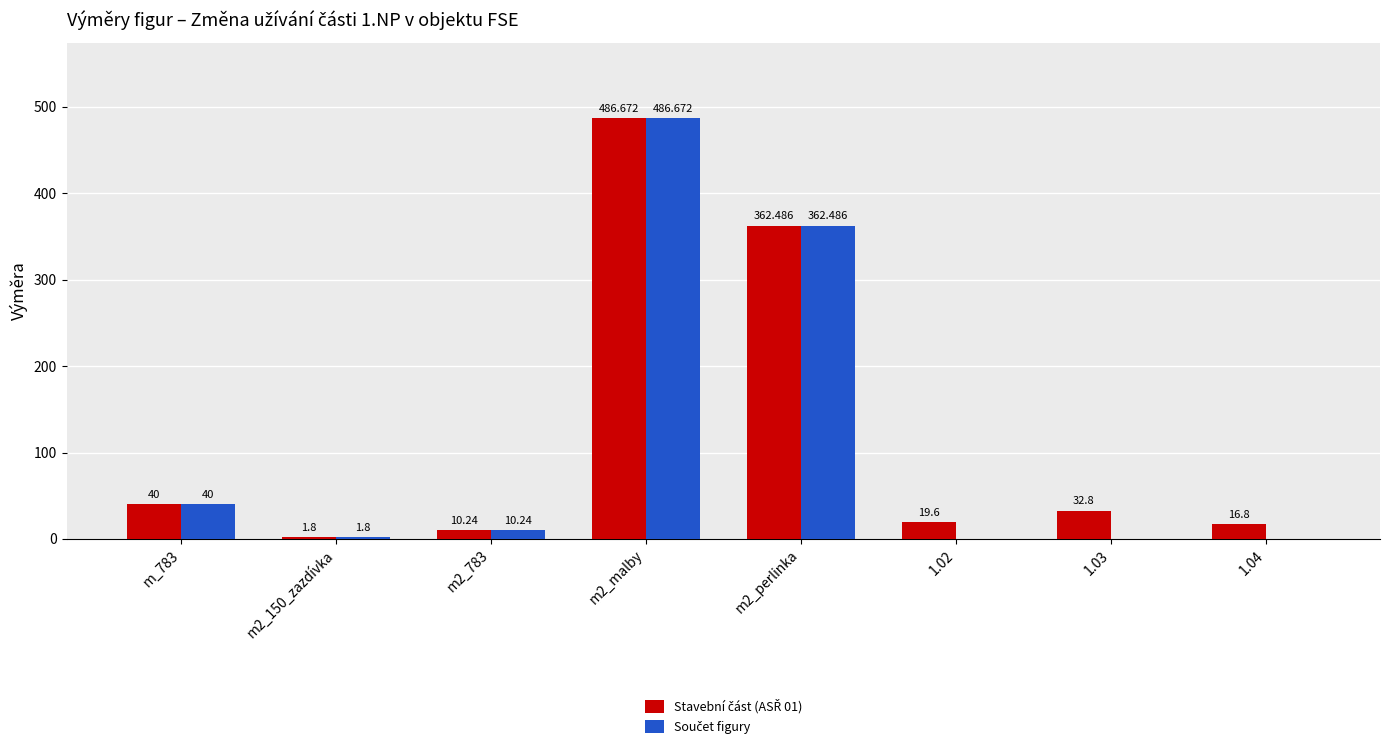

At which category is the sum across all series the highest?

m2_malby